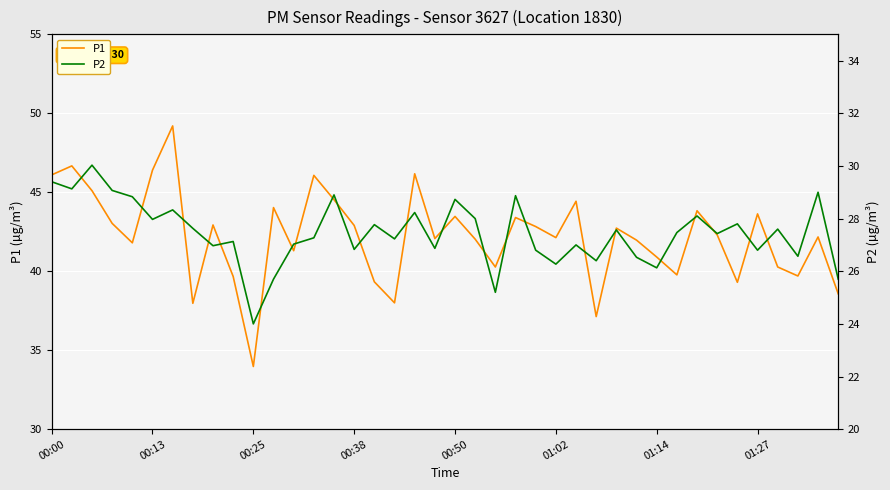

Is it true that P1 equals 69.2 at 01:02?

False